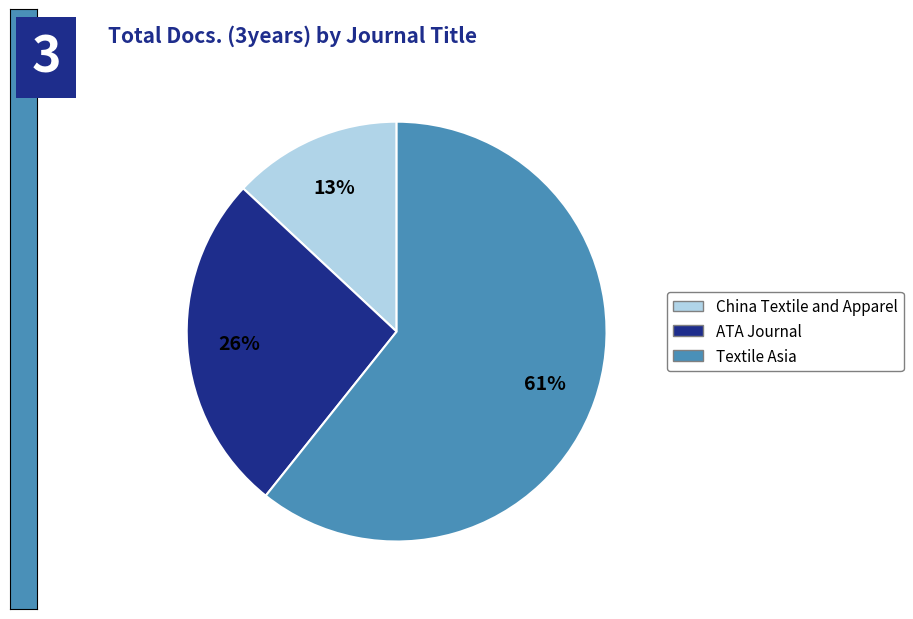

Which slice is the smallest?

China Textile and Apparel